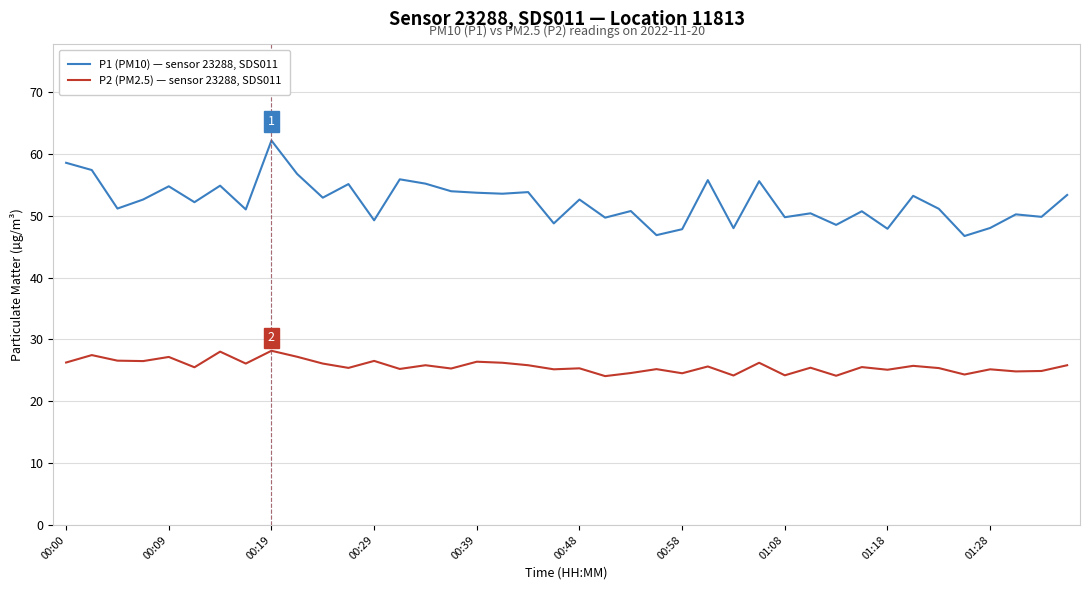

Which series has the largest total across all categories?

P1 (PM10) — sensor 23288, SDS011